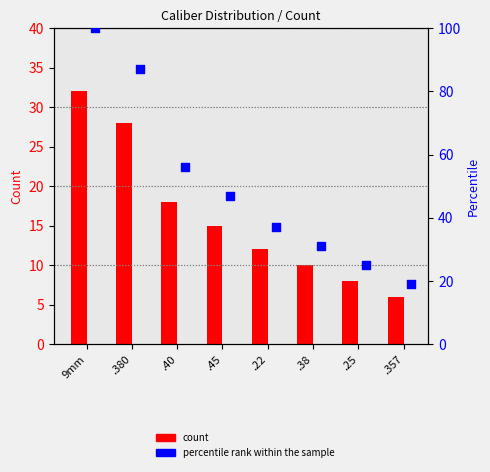

At which category is the sum across all series the highest?

9mm